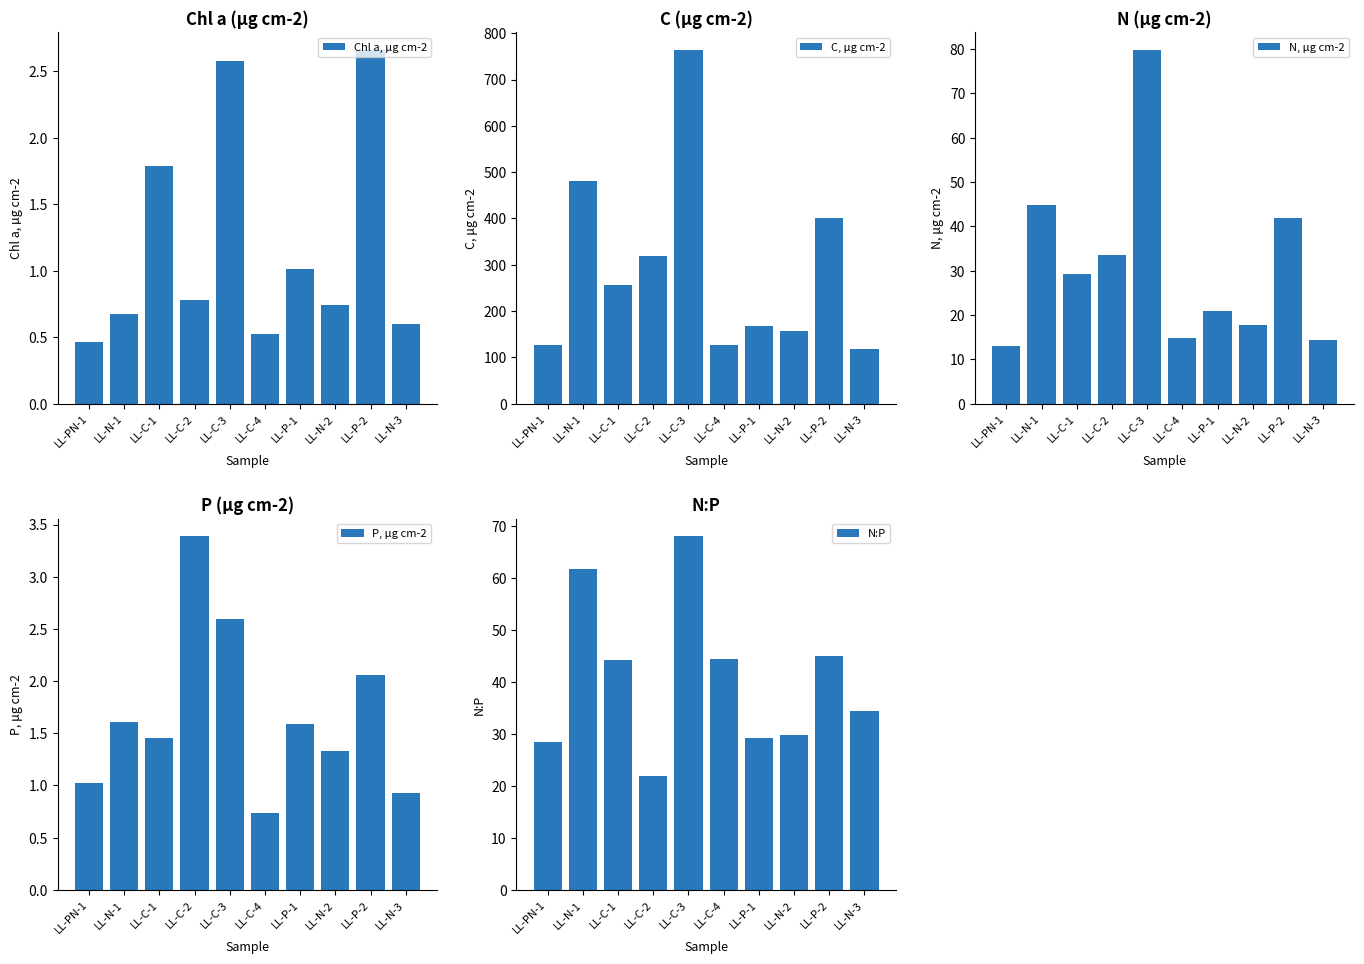

Reading left to right, list all the values displayed in this chart.

Chl a, µg cm-2: 0.5	0.7	1.8	0.8	2.6	0.5	1.0	0.7	2.7	0.6
C, μg cm-2: 127.5	480.6	255.9	319.1	763.6	126.7	166.8	157.2	401.4	117.8
N, μg cm-2: 13.1	44.7	29.1	33.5	79.8	14.8	20.9	17.8	41.8	14.4
P, μg cm-2: 1.0	1.6	1.5	3.4	2.6	0.7	1.6	1.3	2.1	0.9
N:P: 28.5	61.6	44.3	21.9	68.0	44.4	29.2	29.8	45.0	34.5